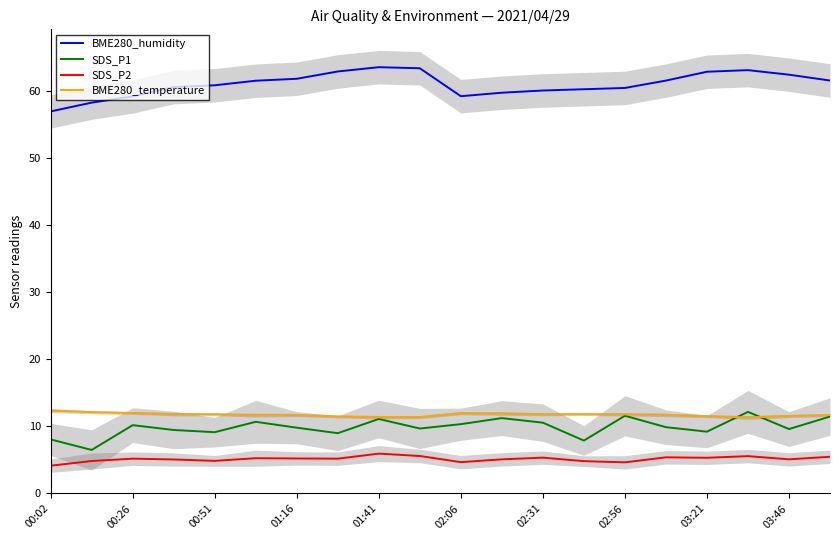

What is the difference between the second highest and second lowest values in the SDS_P1 series?

3.7